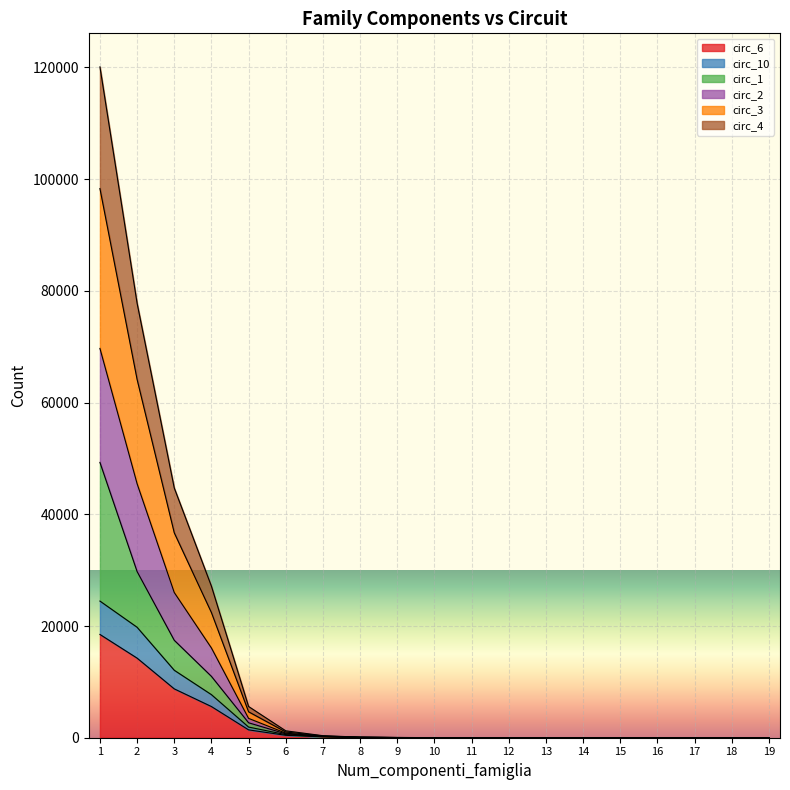

True or false: circ_4 and circ_3 cross at least once.

False